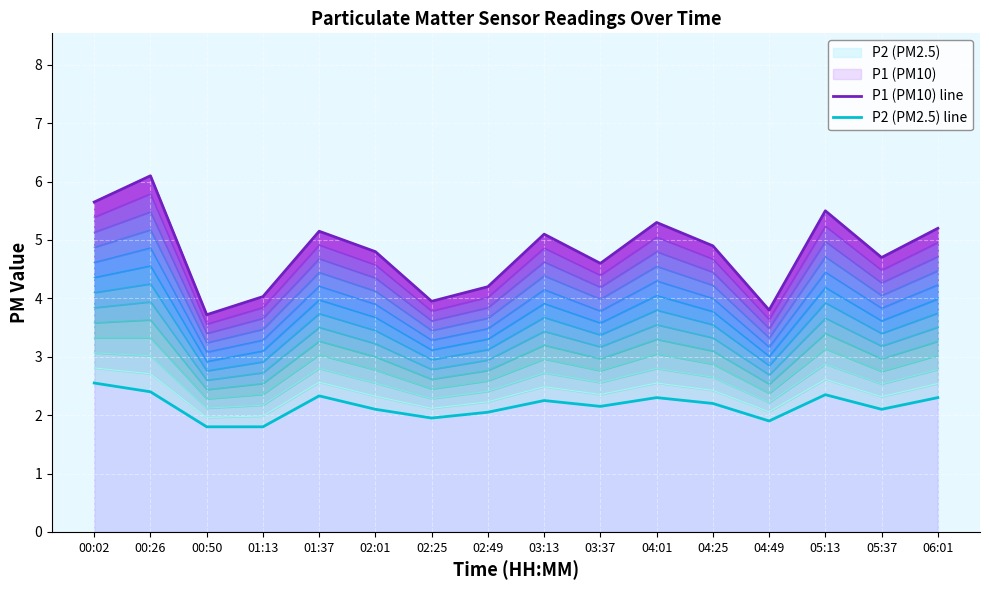

At how many categories does at least one series exceed 3?

16